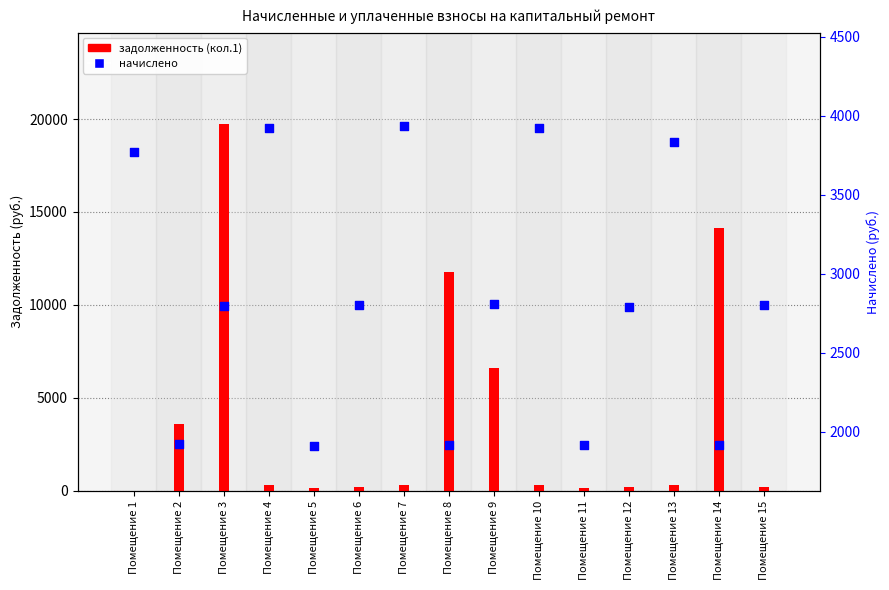

Which series contains the highest Y value?

задолженность (кол.1)